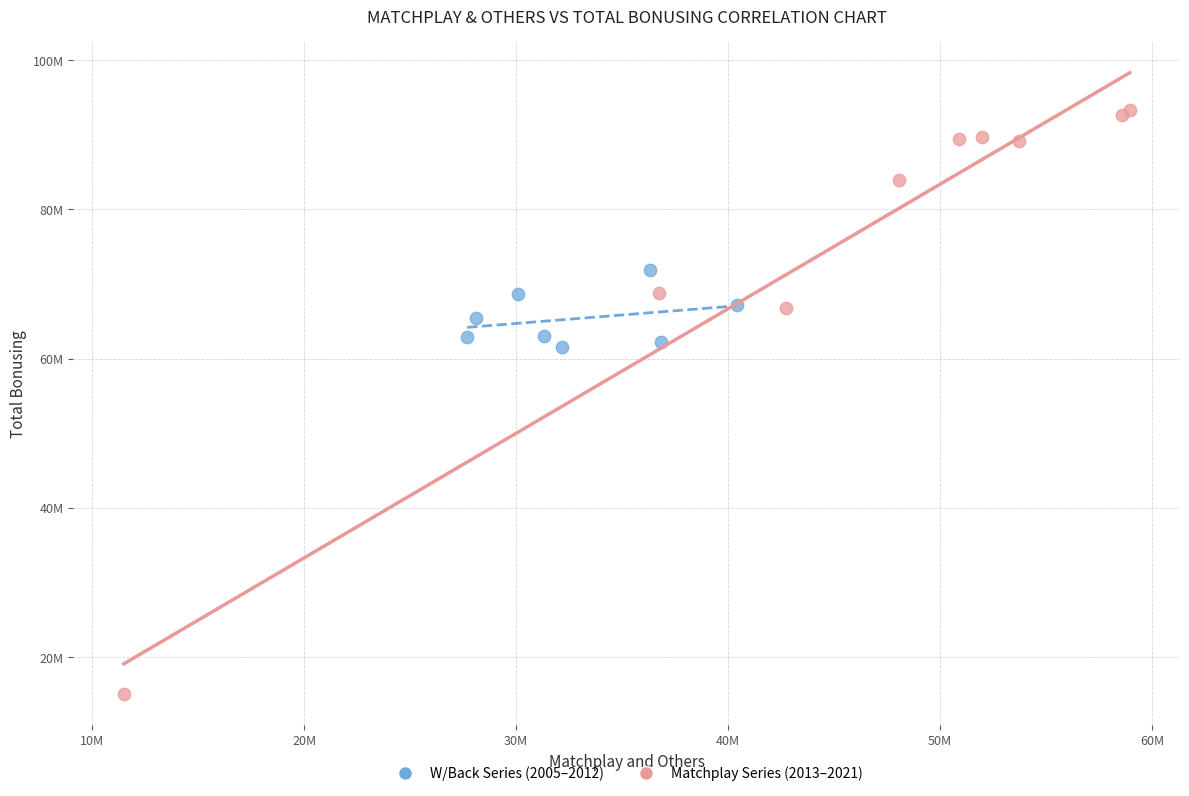

Which series has the widest spread of Y values?

Matchplay Series (2013–2021)